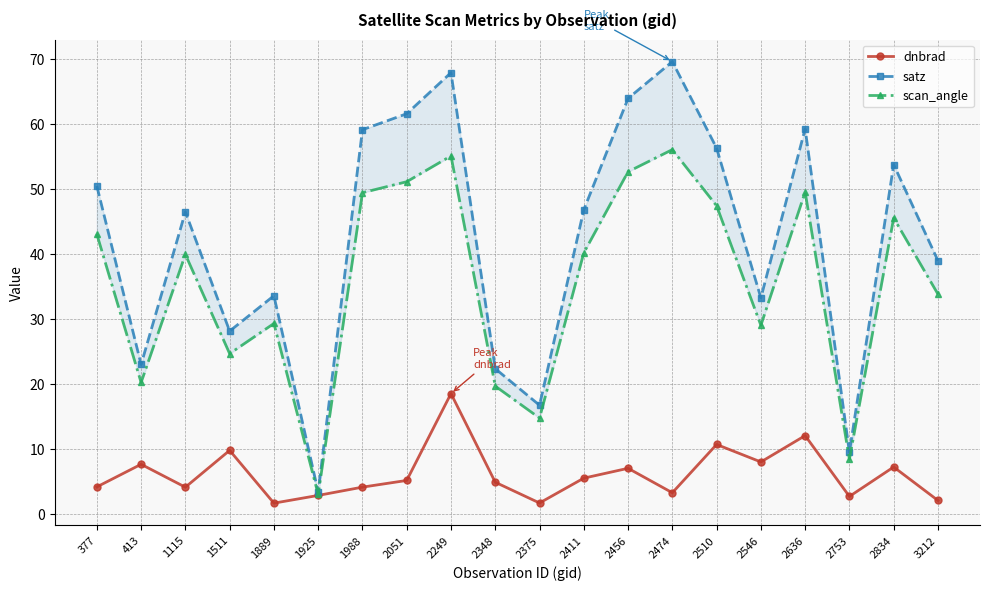

True or false: scan_angle and satz intersect in this chart.

False